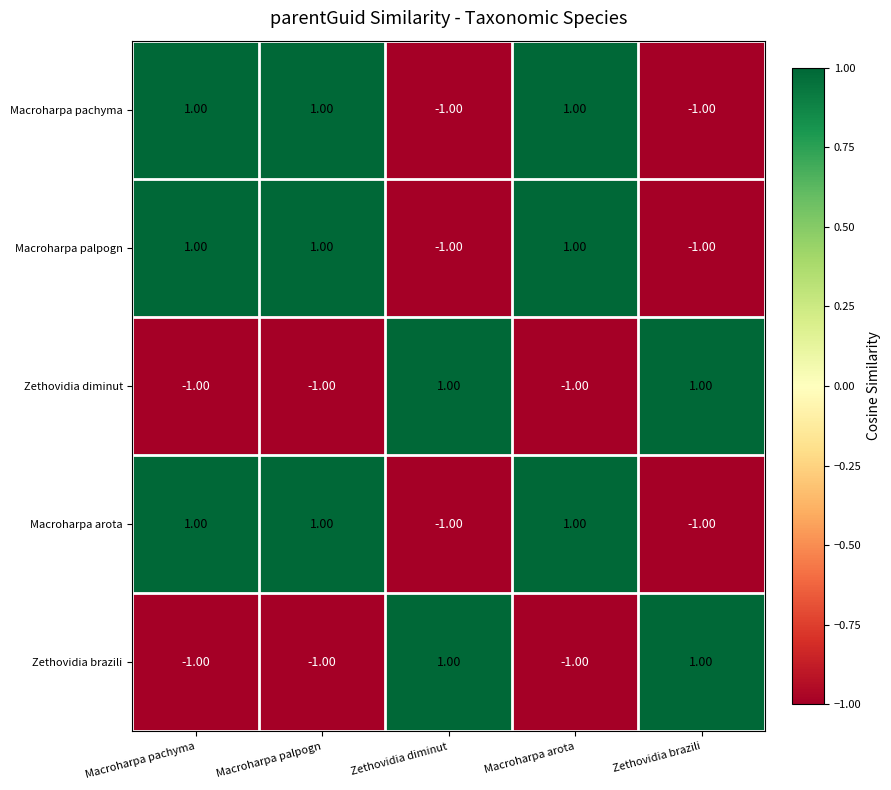

Is the value of Macroharpa arota at Macroharpa arota greater than the value of Macroharpa pachyma at Zethovidia brazili?

Yes